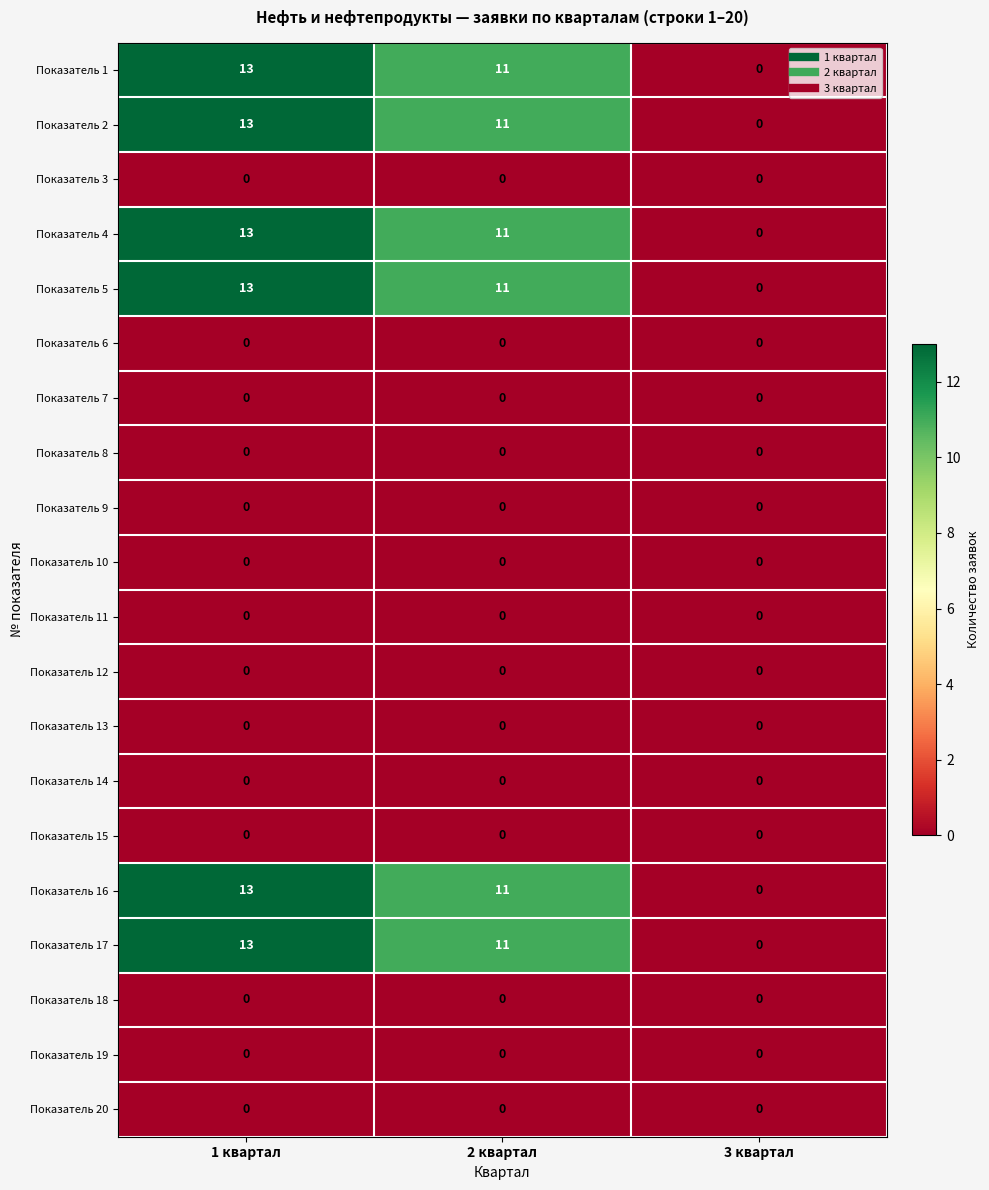

At which category is the sum across all series the highest?

1 квартал